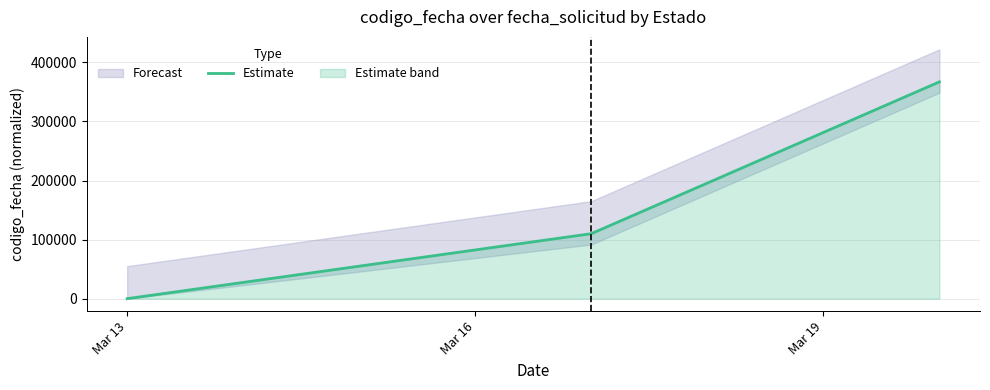

Is it true that the value at Mar 13 is 0?

True